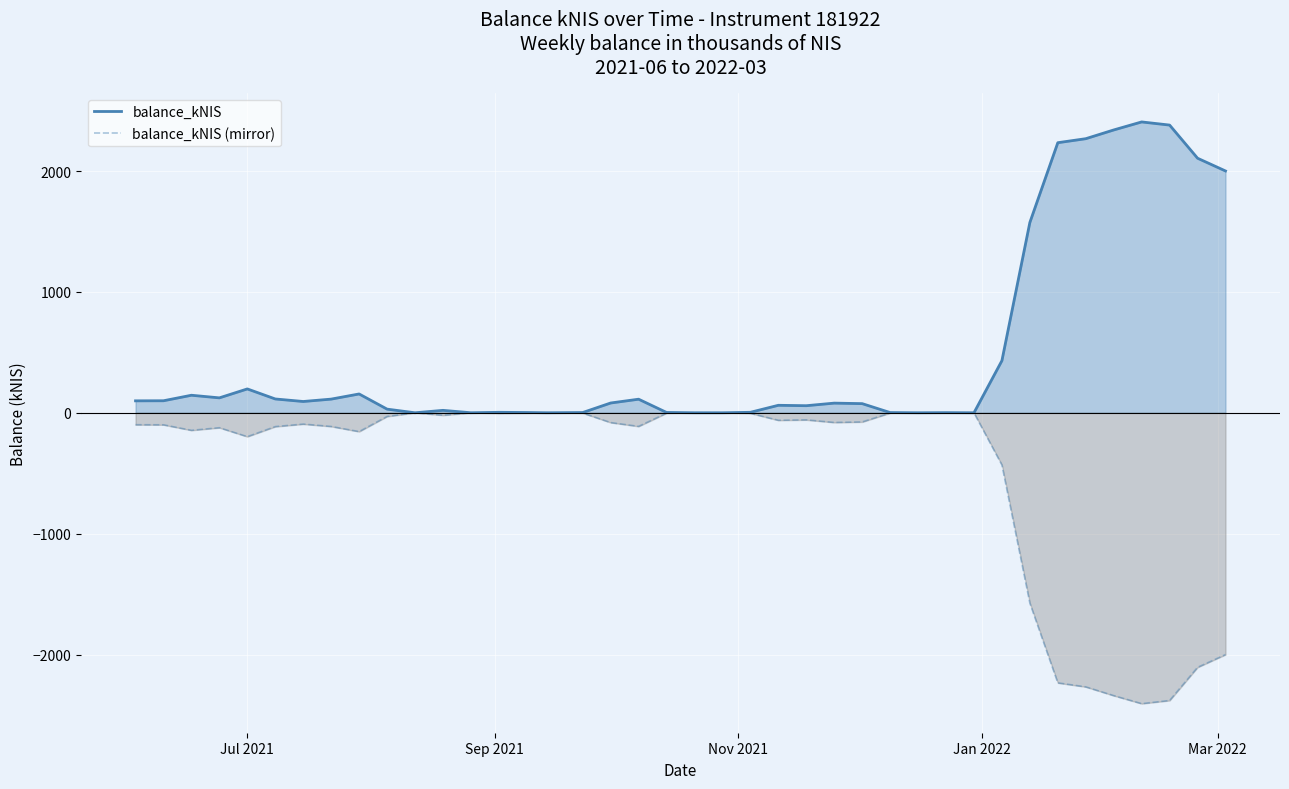

How many series are shown in this chart?

2